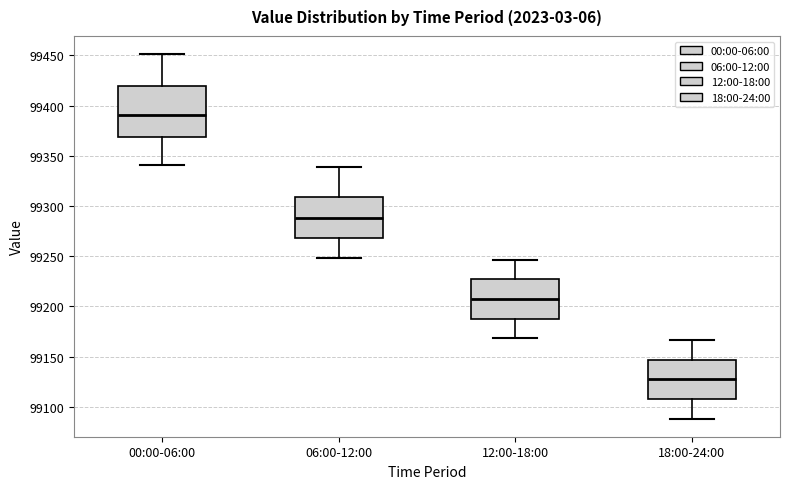

Which box's median line is the highest?

00:00-06:00